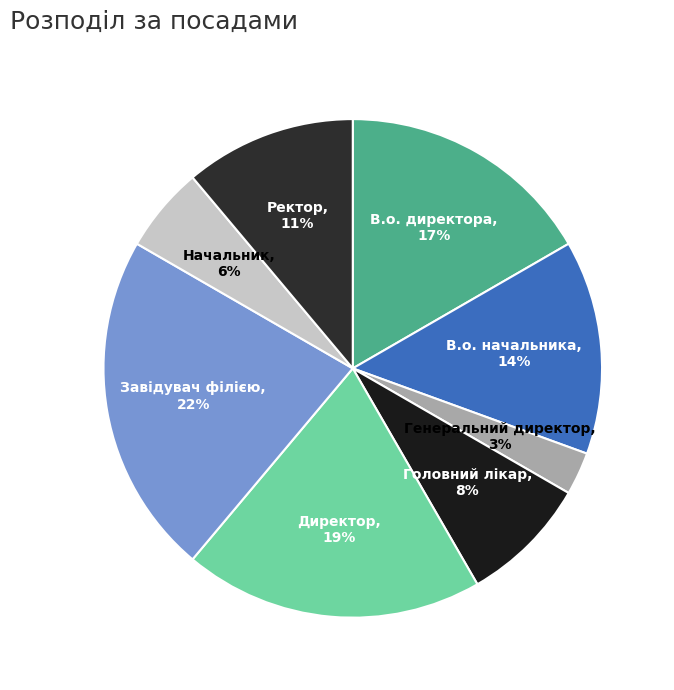

What percentage is the Головний лікар slice, to the nearest percent?

8%